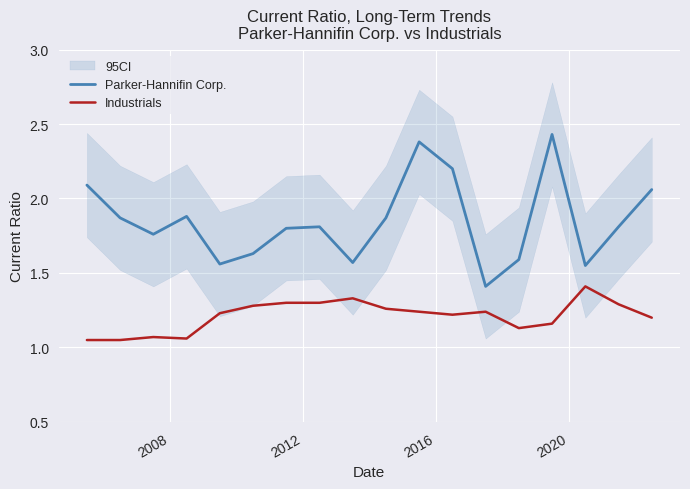

True or false: Industrials and Parker-Hannifin Corp. intersect in this chart.

False